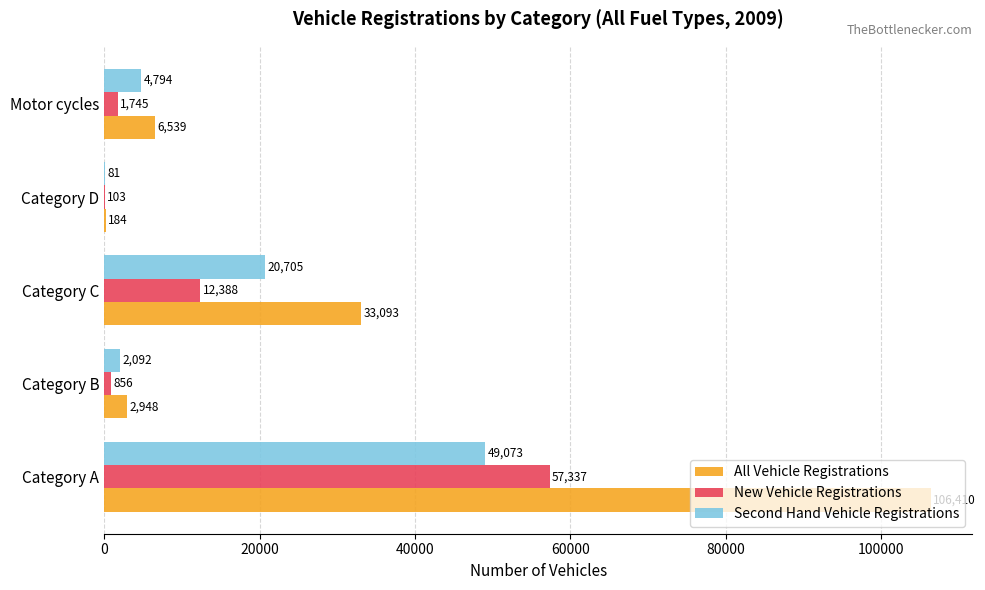

True or false: New Vehicle Registrations has a value of 1745 at Motor cycles.

True